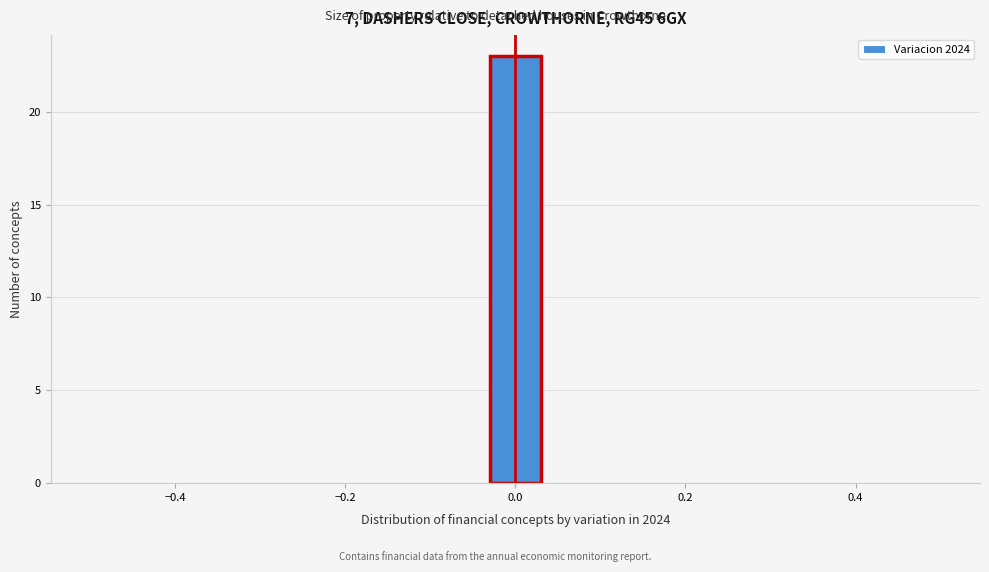

Read against the x-axis, roughly where is the centre of the tallest bar?

0.00